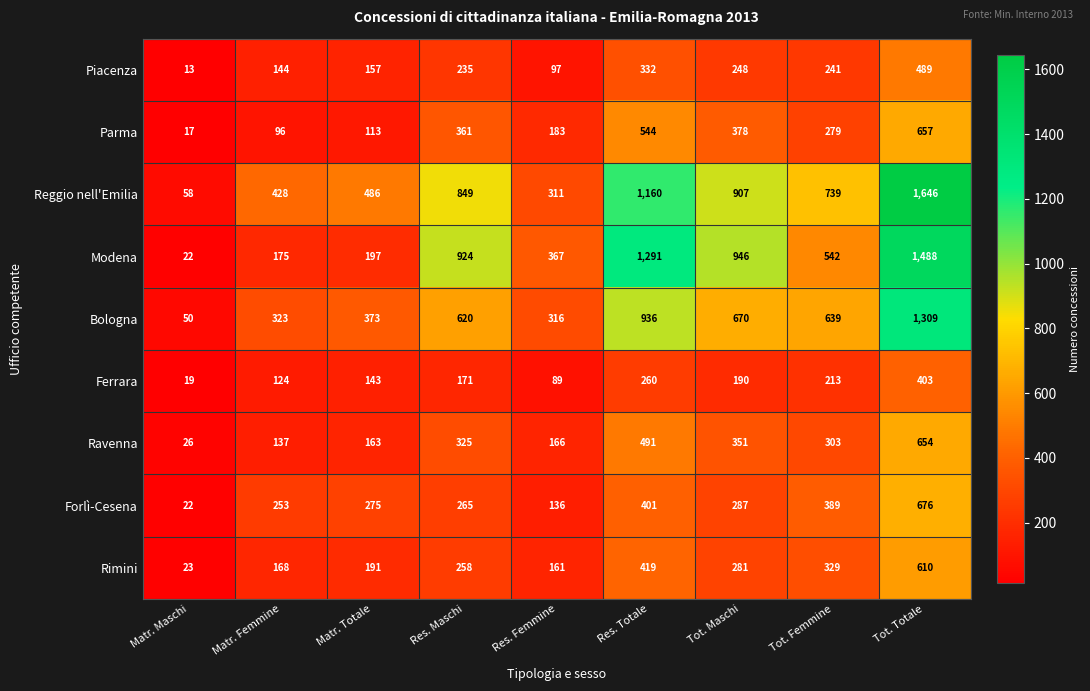

How many categories are shown in the chart?

9